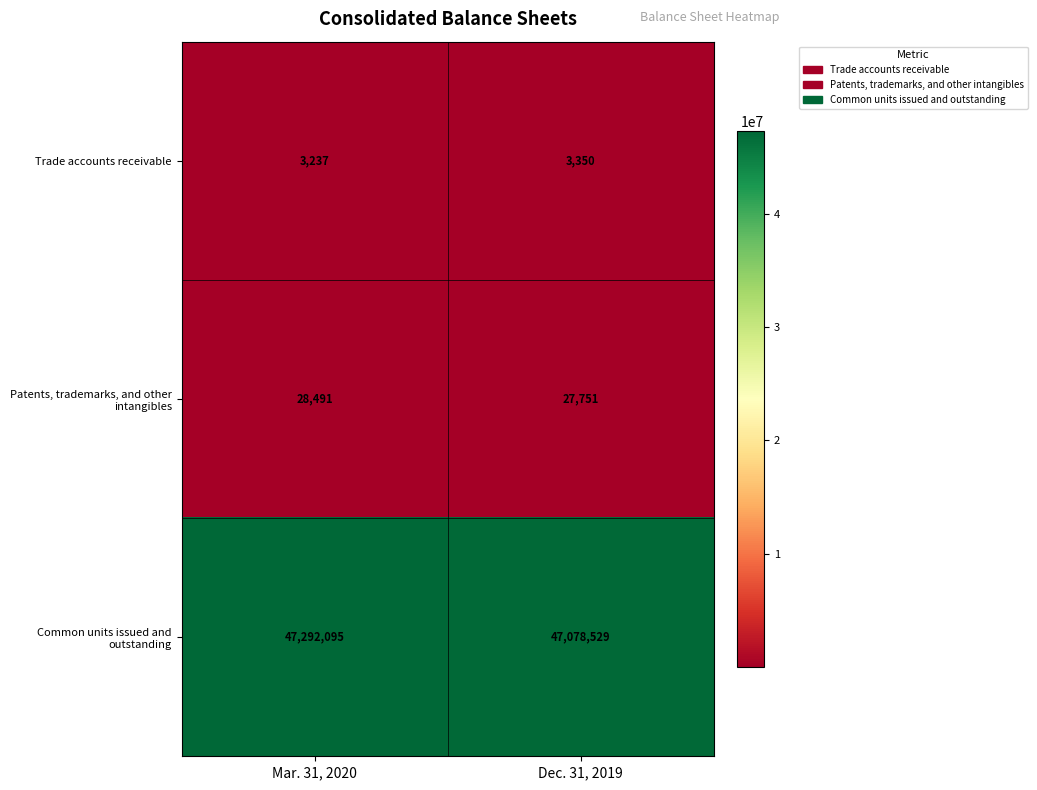

The Trade accounts receivable series shows 3237 at Mar. 31, 2020. True or false?

True